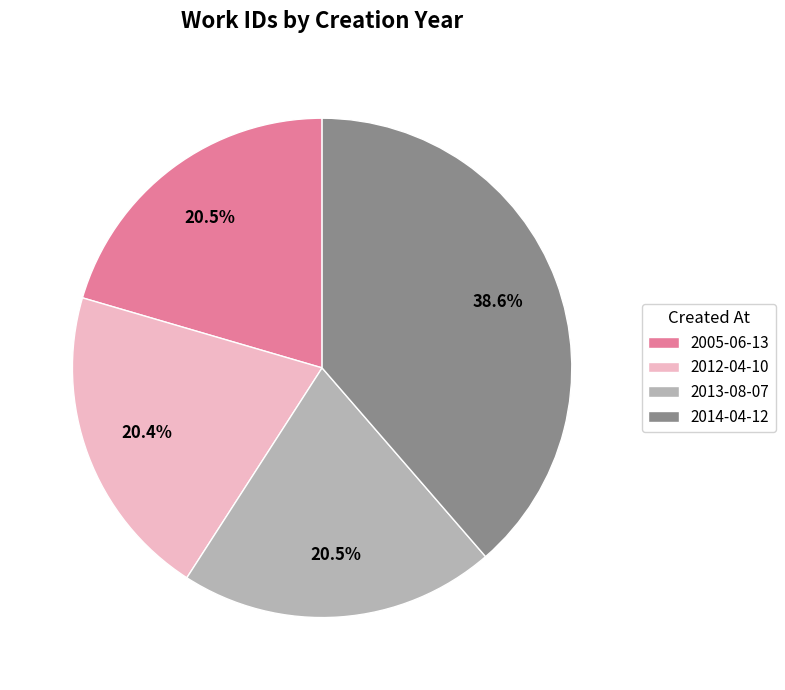

What is the total percentage of 2013-08-07 and 2014-04-12?

59.1%